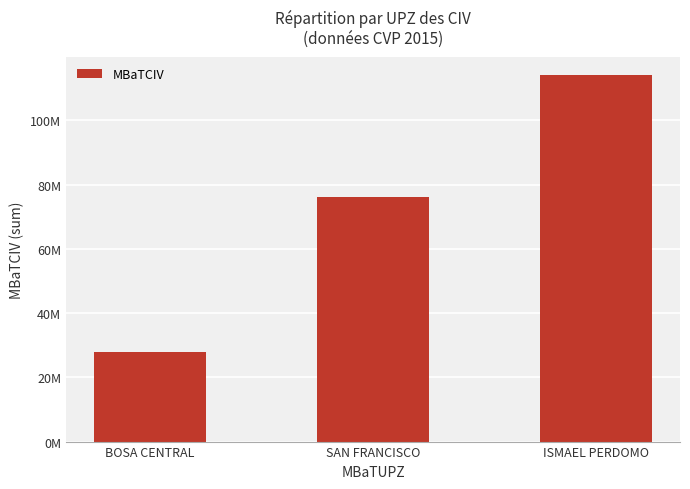

What is the label of the 2nd bar from the right?

SAN FRANCISCO